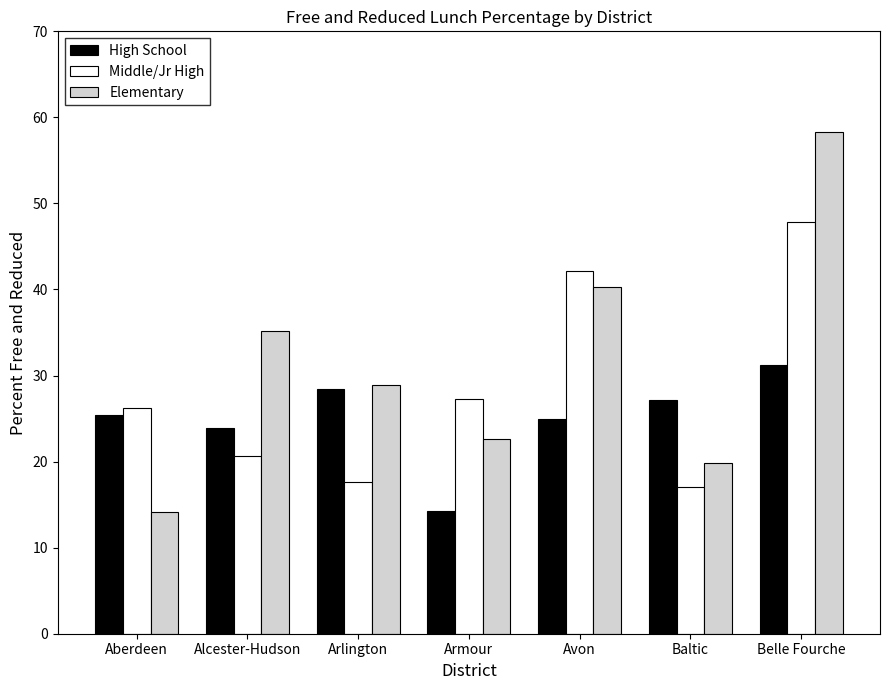

Which series has the widest spread of values?

Elementary